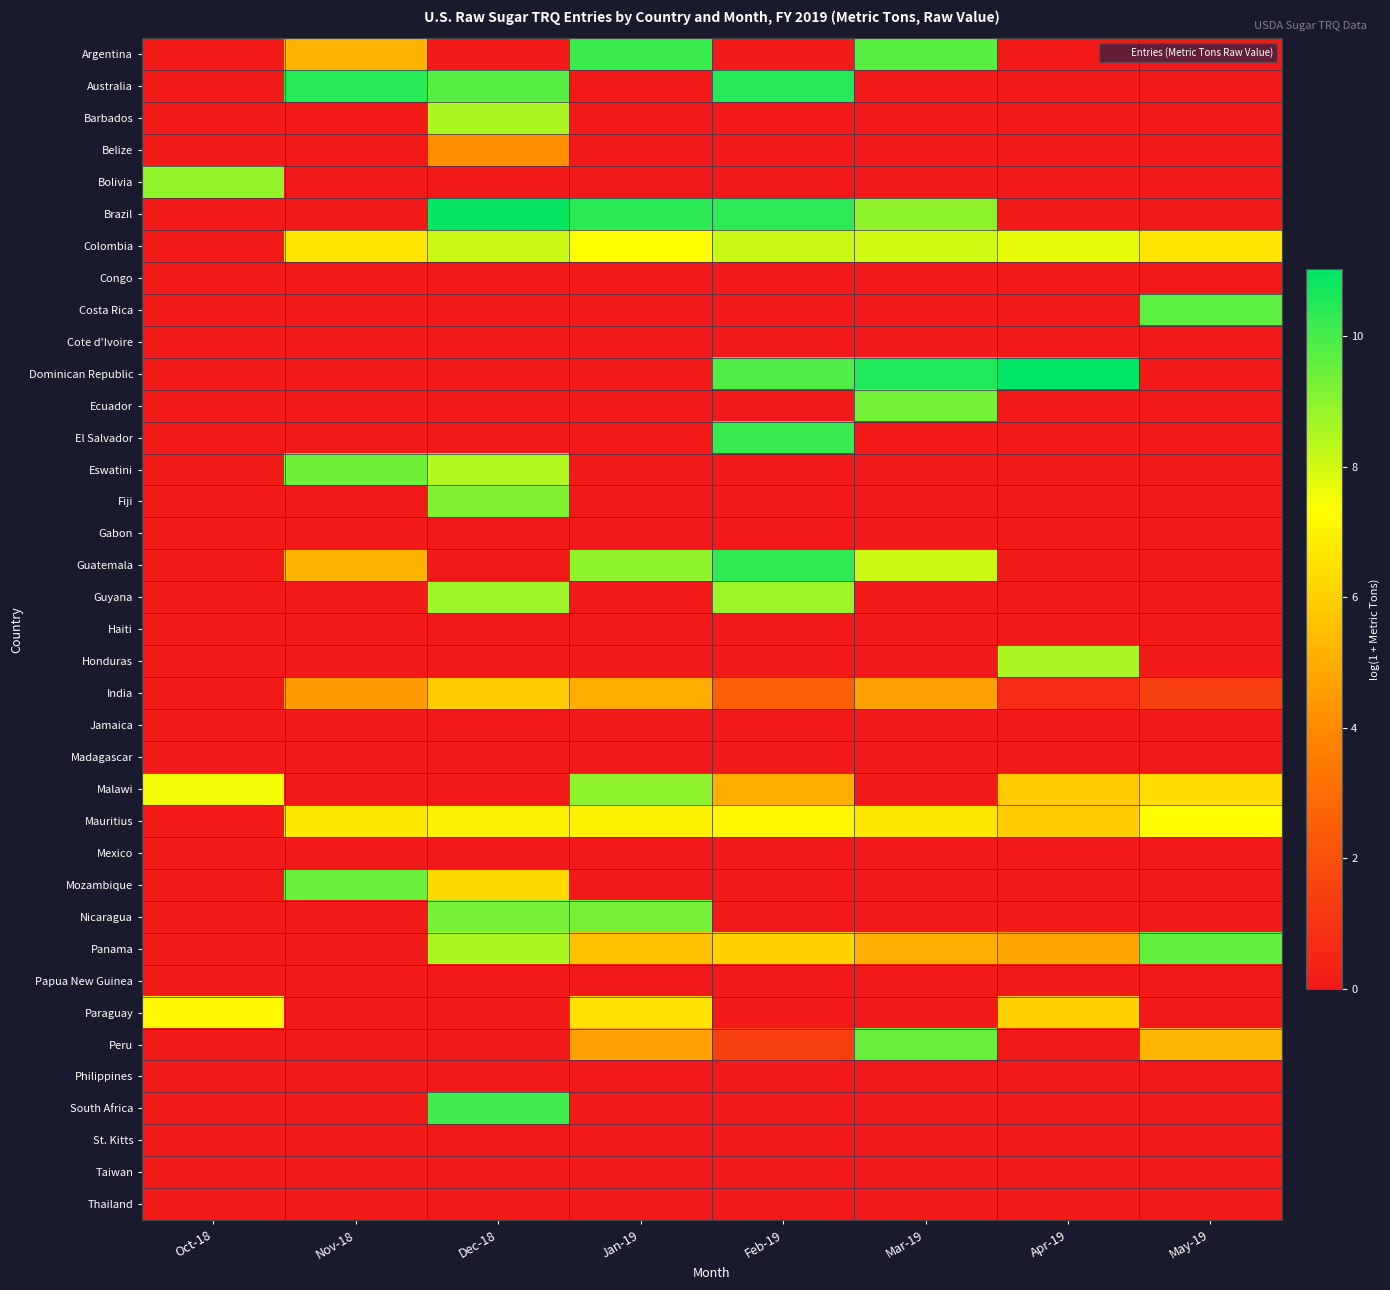

Reading right to left, list all the values displayed in this chart.

Argentina: May-19=0.0	Apr-19=0.0	Mar-19=9.7	Feb-19=0.0	Jan-19=10.2	Dec-18=0.0	Nov-18=5.2	Oct-18=0.0
Australia: May-19=0.0	Apr-19=0.0	Mar-19=0.0	Feb-19=10.5	Jan-19=0.0	Dec-18=9.8	Nov-18=10.5	Oct-18=0.0
Barbados: May-19=0.0	Apr-19=0.0	Mar-19=0.0	Feb-19=0.0	Jan-19=0.0	Dec-18=8.5	Nov-18=0.0	Oct-18=0.0
Belize: May-19=0.0	Apr-19=0.0	Mar-19=0.0	Feb-19=0.0	Jan-19=0.0	Dec-18=4.2	Nov-18=0.0	Oct-18=0.0
Bolivia: May-19=0.0	Apr-19=0.0	Mar-19=0.0	Feb-19=0.0	Jan-19=0.0	Dec-18=0.0	Nov-18=0.0	Oct-18=8.9
Brazil: May-19=0.0	Apr-19=0.0	Mar-19=8.9	Feb-19=10.4	Jan-19=10.4	Dec-18=10.9	Nov-18=0.0	Oct-18=0.0
Colombia: May-19=6.6	Apr-19=7.7	Mar-19=8.0	Feb-19=8.1	Jan-19=7.4	Dec-18=8.1	Nov-18=6.6	Oct-18=0.0
Congo: May-19=0.0	Apr-19=0.0	Mar-19=0.0	Feb-19=0.0	Jan-19=0.0	Dec-18=0.0	Nov-18=0.0	Oct-18=0.0
Costa Rica: May-19=9.7	Apr-19=0.0	Mar-19=0.0	Feb-19=0.0	Jan-19=0.0	Dec-18=0.0	Nov-18=0.0	Oct-18=0.0
Cote d'Ivoire: May-19=0.0	Apr-19=0.0	Mar-19=0.0	Feb-19=0.0	Jan-19=0.0	Dec-18=0.0	Nov-18=0.0	Oct-18=0.0
Dominican Republic: May-19=0.0	Apr-19=11.0	Mar-19=10.6	Feb-19=9.9	Jan-19=0.0	Dec-18=0.0	Nov-18=0.0	Oct-18=0.0
Ecuador: May-19=0.0	Apr-19=0.0	Mar-19=9.4	Feb-19=0.0	Jan-19=0.0	Dec-18=0.0	Nov-18=0.0	Oct-18=0.0
El Salvador: May-19=0.0	Apr-19=0.0	Mar-19=0.0	Feb-19=10.2	Jan-19=0.0	Dec-18=0.0	Nov-18=0.0	Oct-18=0.0
Eswatini: May-19=0.0	Apr-19=0.0	Mar-19=0.0	Feb-19=0.0	Jan-19=0.0	Dec-18=8.5	Nov-18=9.4	Oct-18=0.0
Fiji: May-19=0.0	Apr-19=0.0	Mar-19=0.0	Feb-19=0.0	Jan-19=0.0	Dec-18=9.2	Nov-18=0.0	Oct-18=0.0
Gabon: May-19=0.0	Apr-19=0.0	Mar-19=0.0	Feb-19=0.0	Jan-19=0.0	Dec-18=0.0	Nov-18=0.0	Oct-18=0.0
Guatemala: May-19=0.0	Apr-19=0.0	Mar-19=8.1	Feb-19=10.3	Jan-19=8.9	Dec-18=0.0	Nov-18=5.2	Oct-18=0.0
Guyana: May-19=0.0	Apr-19=0.0	Mar-19=0.0	Feb-19=8.8	Jan-19=0.0	Dec-18=8.7	Nov-18=0.0	Oct-18=0.0
Haiti: May-19=0.0	Apr-19=0.0	Mar-19=0.0	Feb-19=0.0	Jan-19=0.0	Dec-18=0.0	Nov-18=0.0	Oct-18=0.0
Honduras: May-19=0.0	Apr-19=8.6	Mar-19=0.0	Feb-19=0.0	Jan-19=0.0	Dec-18=0.0	Nov-18=0.0	Oct-18=0.0
India: May-19=1.4	Apr-19=0.7	Mar-19=4.7	Feb-19=2.6	Jan-19=5.0	Dec-18=5.9	Nov-18=4.5	Oct-18=0.0
Jamaica: May-19=0.0	Apr-19=0.0	Mar-19=0.0	Feb-19=0.0	Jan-19=0.0	Dec-18=0.0	Nov-18=0.0	Oct-18=0.0
Madagascar: May-19=0.0	Apr-19=0.0	Mar-19=0.0	Feb-19=0.0	Jan-19=0.0	Dec-18=0.0	Nov-18=0.0	Oct-18=0.0
Malawi: May-19=6.3	Apr-19=5.8	Mar-19=0.0	Feb-19=5.0	Jan-19=9.0	Dec-18=0.0	Nov-18=0.0	Oct-18=7.5
Mauritius: May-19=7.3	Apr-19=5.9	Mar-19=6.7	Feb-19=7.1	Jan-19=7.0	Dec-18=7.0	Nov-18=6.7	Oct-18=0.0
Mexico: May-19=0.0	Apr-19=0.0	Mar-19=0.0	Feb-19=0.0	Jan-19=0.0	Dec-18=0.0	Nov-18=0.0	Oct-18=0.0
Mozambique: May-19=0.0	Apr-19=0.0	Mar-19=0.0	Feb-19=0.0	Jan-19=0.0	Dec-18=6.3	Nov-18=9.5	Oct-18=0.0
Nicaragua: May-19=0.0	Apr-19=0.0	Mar-19=0.0	Feb-19=0.0	Jan-19=9.3	Dec-18=9.3	Nov-18=0.0	Oct-18=0.0
Panama: May-19=9.6	Apr-19=4.8	Mar-19=5.1	Feb-19=6.1	Jan-19=5.6	Dec-18=8.6	Nov-18=0.0	Oct-18=0.0
Papua New Guinea: May-19=0.0	Apr-19=0.0	Mar-19=0.0	Feb-19=0.0	Jan-19=0.0	Dec-18=0.0	Nov-18=0.0	Oct-18=0.0
Paraguay: May-19=0.0	Apr-19=6.0	Mar-19=0.0	Feb-19=0.0	Jan-19=6.5	Dec-18=0.0	Nov-18=0.0	Oct-18=7.2
Peru: May-19=5.3	Apr-19=0.0	Mar-19=9.5	Feb-19=1.4	Jan-19=4.7	Dec-18=0.0	Nov-18=0.0	Oct-18=0.0
Philippines: May-19=0.0	Apr-19=0.0	Mar-19=0.0	Feb-19=0.0	Jan-19=0.0	Dec-18=0.0	Nov-18=0.0	Oct-18=0.0
South Africa: May-19=0.0	Apr-19=0.0	Mar-19=0.0	Feb-19=0.0	Jan-19=0.0	Dec-18=10.1	Nov-18=0.0	Oct-18=0.0
St. Kitts: May-19=0.0	Apr-19=0.0	Mar-19=0.0	Feb-19=0.0	Jan-19=0.0	Dec-18=0.0	Nov-18=0.0	Oct-18=0.0
Taiwan: May-19=0.0	Apr-19=0.0	Mar-19=0.0	Feb-19=0.0	Jan-19=0.0	Dec-18=0.0	Nov-18=0.0	Oct-18=0.0
Thailand: May-19=0.0	Apr-19=0.0	Mar-19=0.0	Feb-19=0.0	Jan-19=0.0	Dec-18=0.0	Nov-18=0.0	Oct-18=0.0